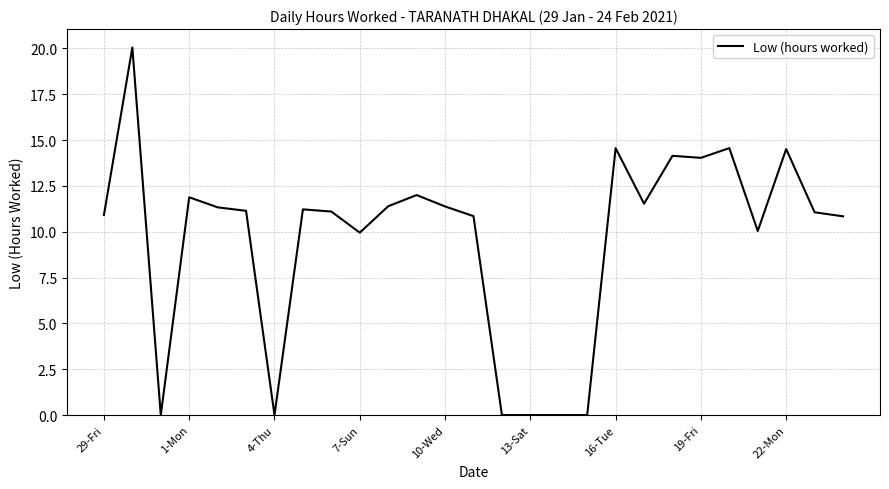

How many lines are shown in the chart?

1